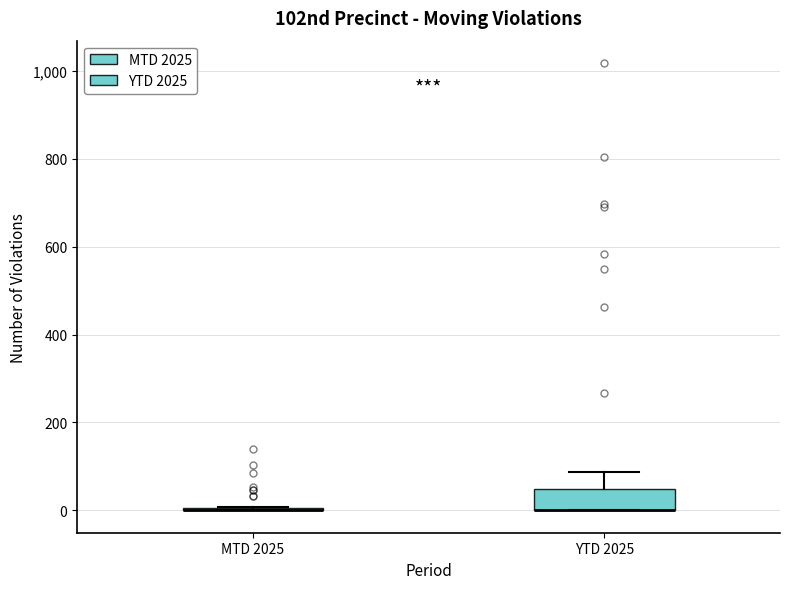

Where is the upper edge of the box for YTD 2025 on the y-axis? The values are not printed on the chart, so give them approximately, as read against the axis.

40